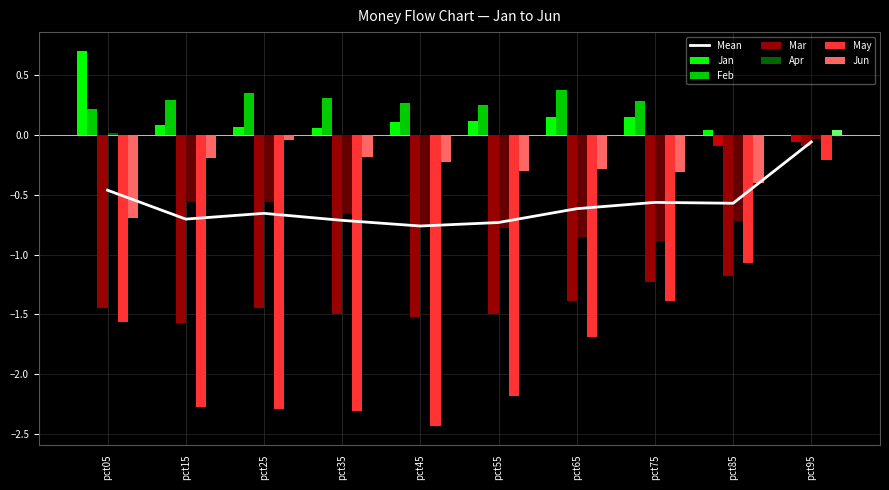

At which label does Jun reach its peak?

pct95